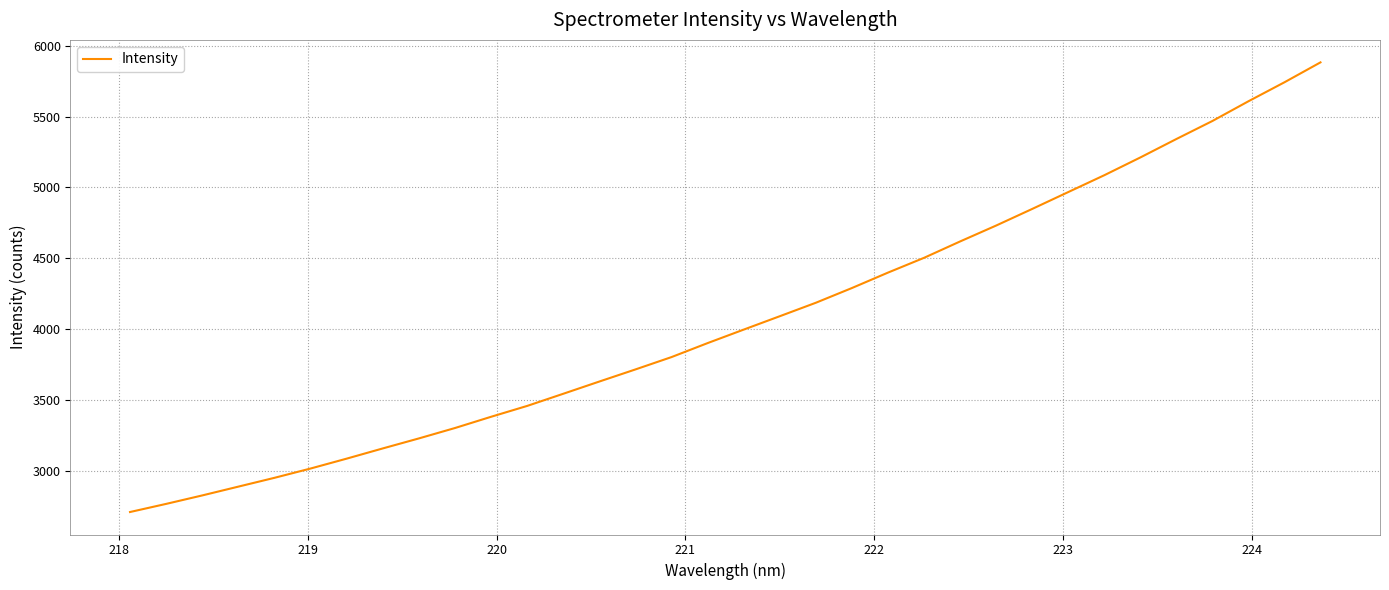

What is the greatest value displayed?

5882.2